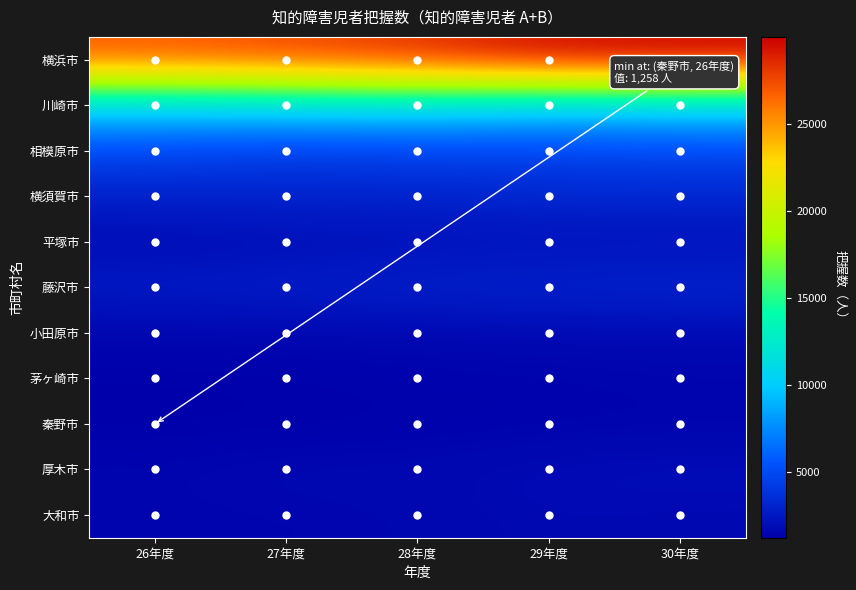

Reading left to right, list all the values displayed in this chart.

横浜市: 26年度=27065	27年度=27616	28年度=28389	29年度=29837	30年度=29969
川崎市: 26年度=10367	27年度=10649	28年度=10942	29年度=10005	30年度=10259
相模原市: 26年度=4801	27年度=4227	28年度=4457	29年度=4626	30年度=4790
横須賀市: 26年度=2874	27年度=3022	28年度=3053	29年度=3207	30年度=3267
平塚市: 26年度=1802	27年度=1927	28年度=1989	29年度=2048	30年度=2041
藤沢市: 26年度=2703	27年度=2791	28年度=3001	29年度=3123	30年度=3230
小田原市: 26年度=1544	27年度=1580	28年度=1616	29年度=1683	30年度=1727
茅ヶ崎市: 26年度=1289	27年度=1340	28年度=1431	29年度=1448	30年度=1519
秦野市: 26年度=1258	27年度=1284	28年度=1343	29年度=1405	30年度=1464
厚木市: 26年度=1528	27年度=1703	28年度=1664	29年度=1870	30年度=1949
大和市: 26年度=1492	27年度=1521	28年度=1592	29年度=1774	30年度=1707